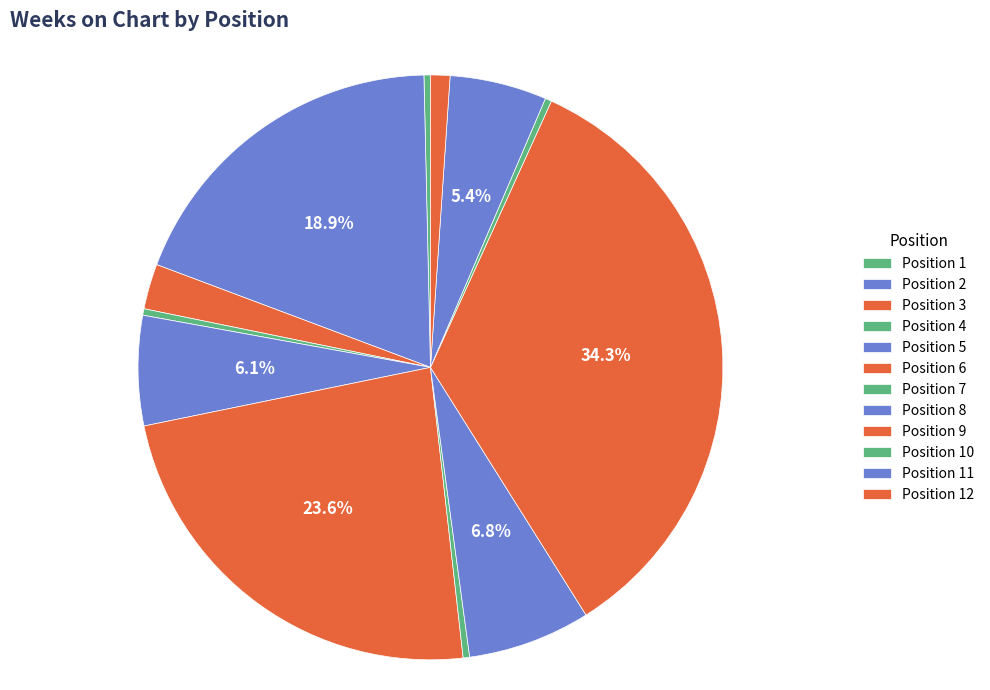

Count the number of slices in the pie.

12